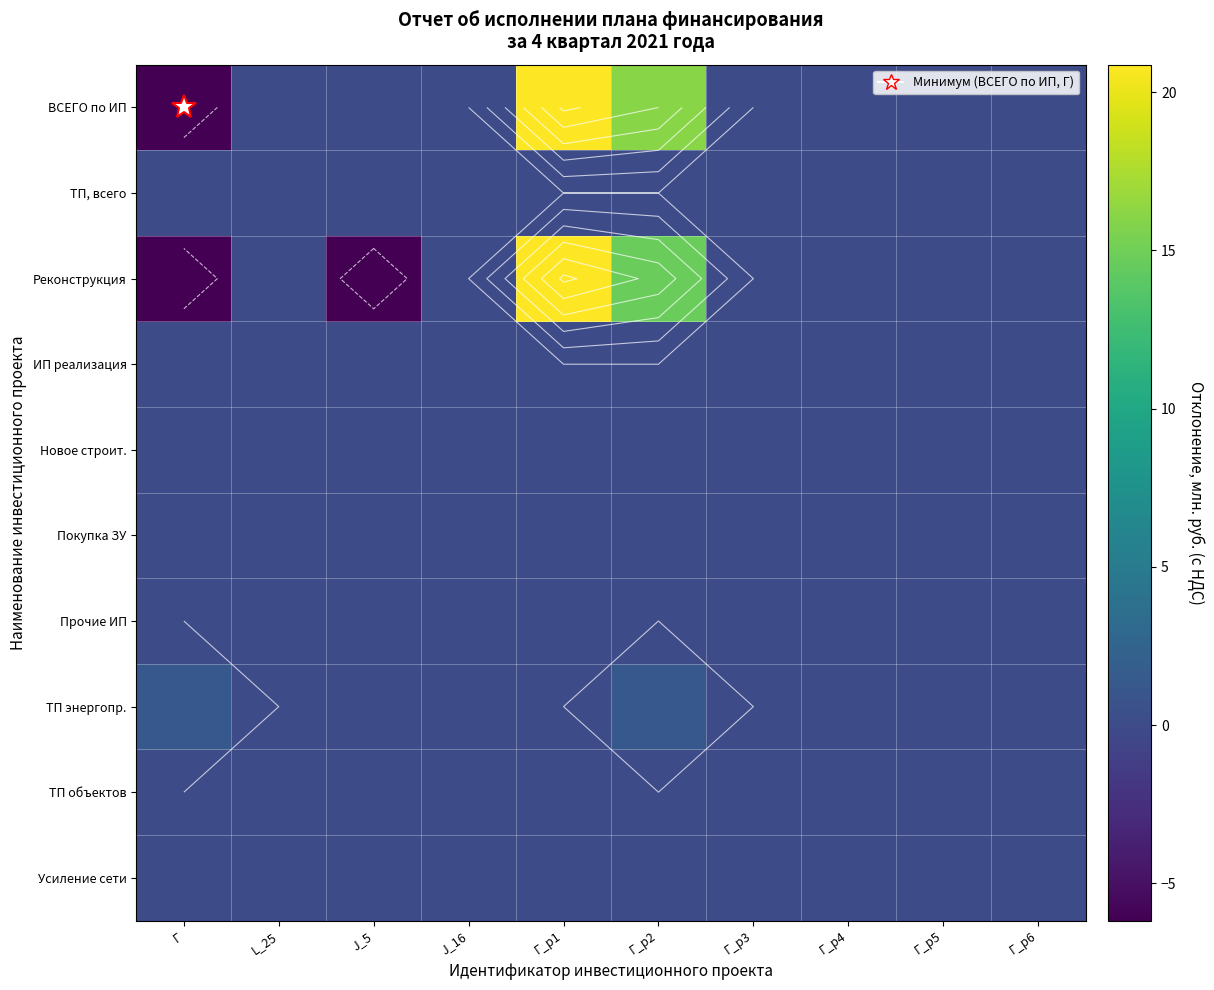

At which category is the sum across all series the highest?

Г_р1